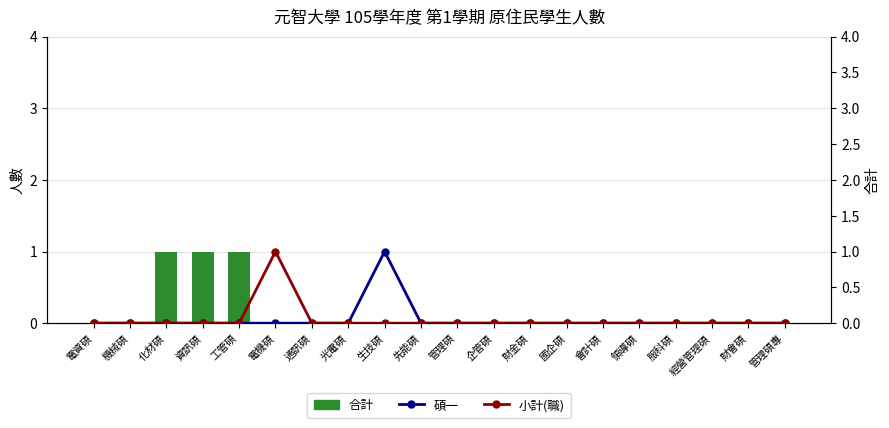

Which has a higher value, 工管碩 or 財會碩?

工管碩